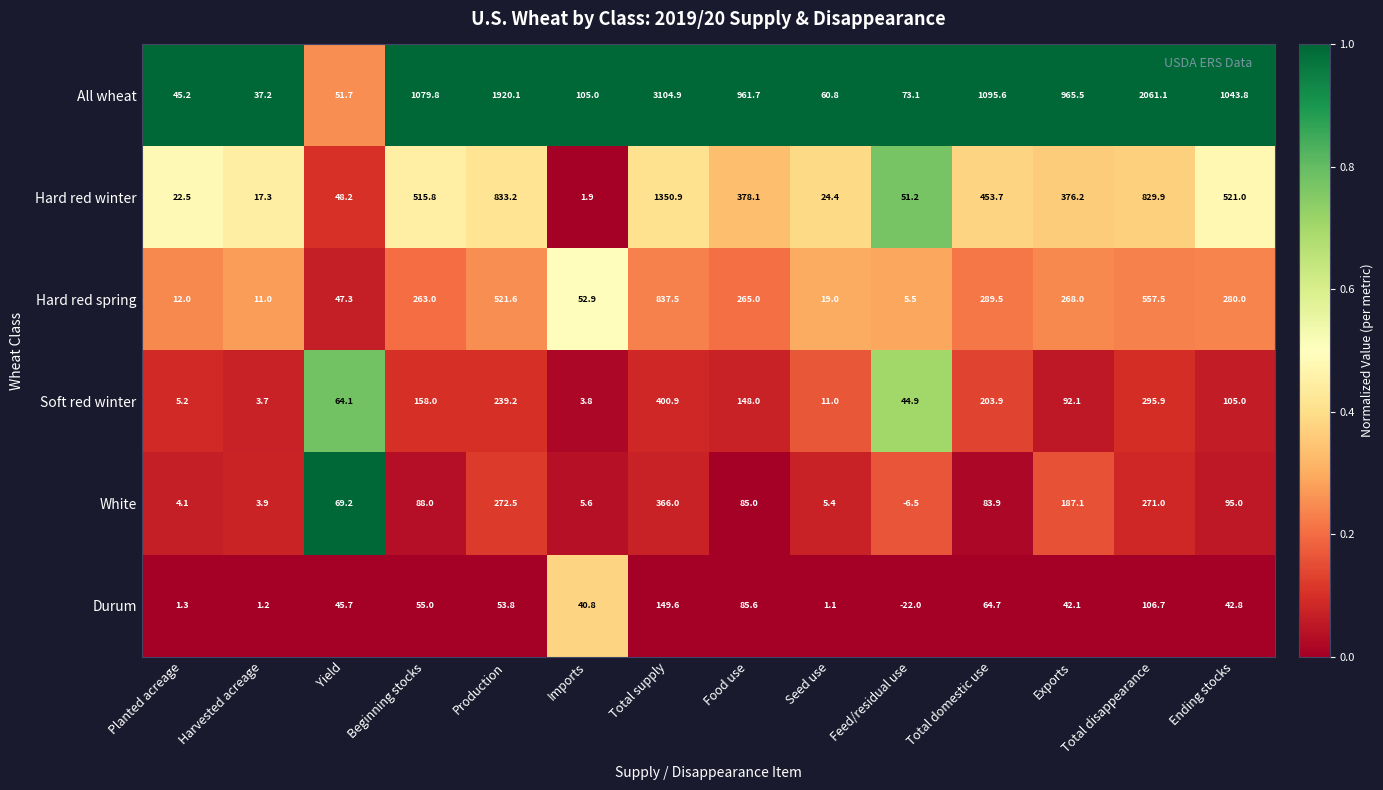

How many categories are shown in the chart?

14